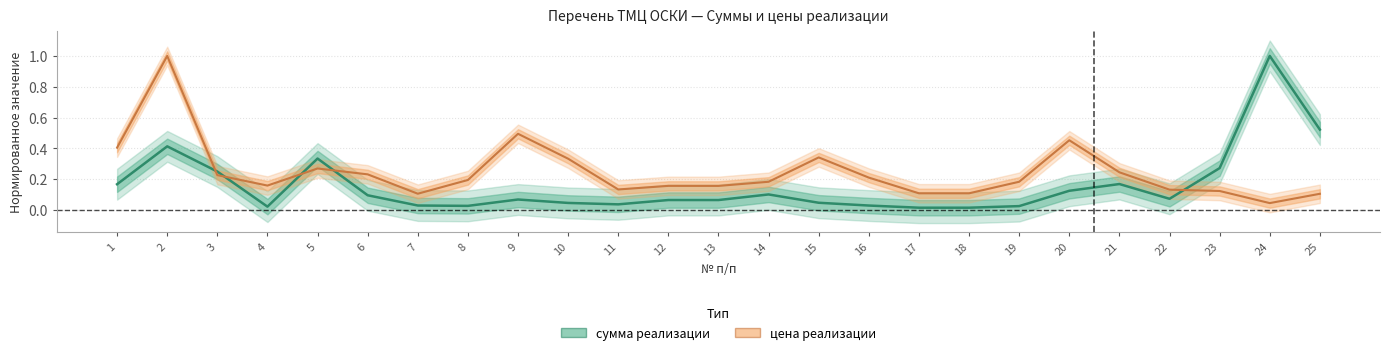

Reading left to right, list all the values displayed in this chart.

сумма реализации: 0.2	0.4	0.2	0.0	0.3	0.1	0.0	0.0	0.1	0.0	0.0	0.1	0.1	0.1	0.0	0.0	0.0	0.0	0.0	0.1	0.2	0.1	0.3	1.0	0.5
цена реализации: 0.4	1.0	0.2	0.2	0.3	0.2	0.1	0.2	0.5	0.3	0.1	0.2	0.2	0.2	0.3	0.2	0.1	0.1	0.2	0.5	0.2	0.1	0.1	0.0	0.1